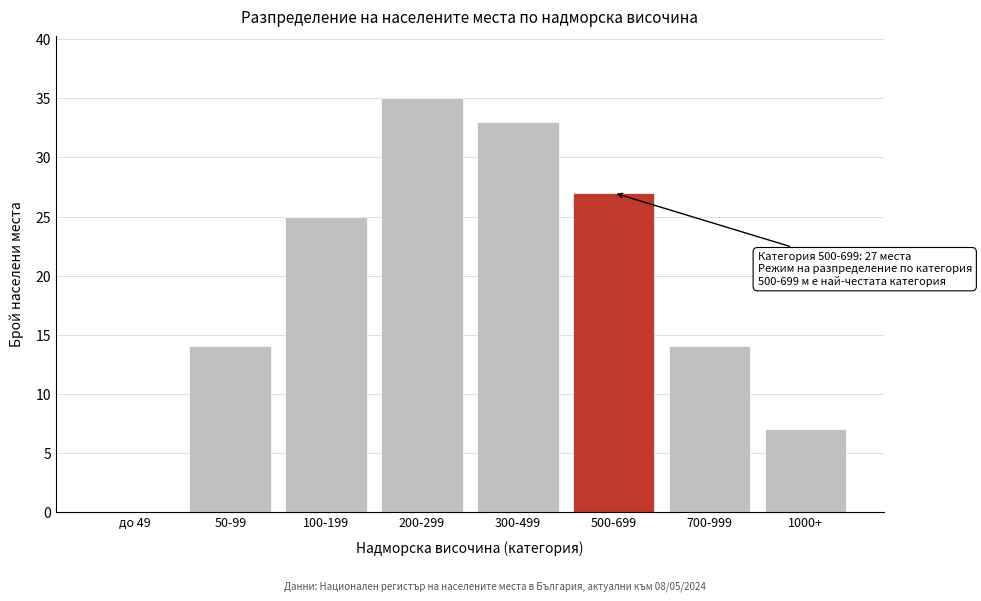

Reading left to right, transcribe all the data shown in this chart.

до 49=0	50-99=14	100-199=25	200-299=35	300-499=33	500-699=27	700-999=14	1000+=7